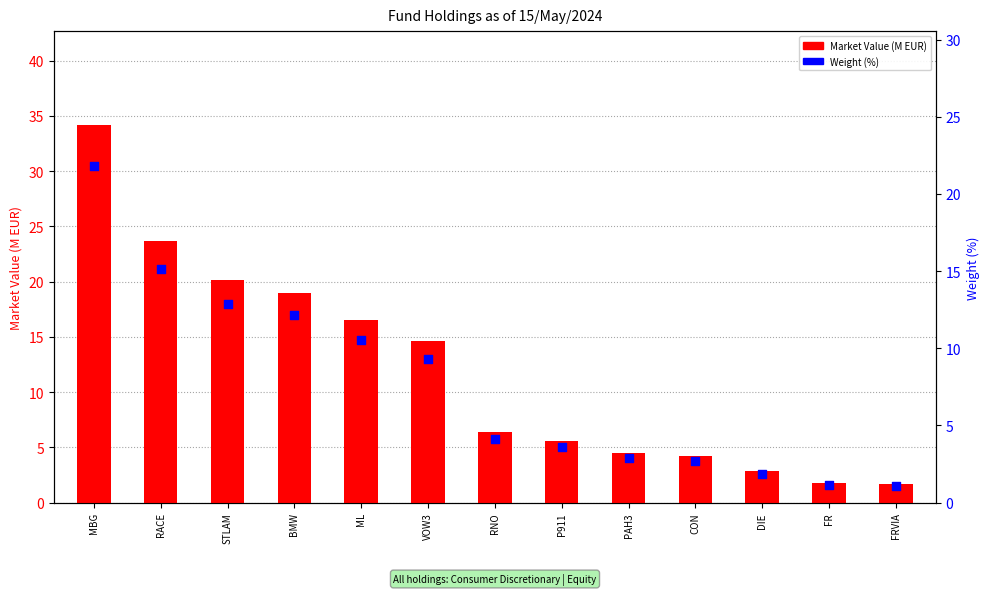

Which series has the largest total across all categories?

Market Value (M EUR)